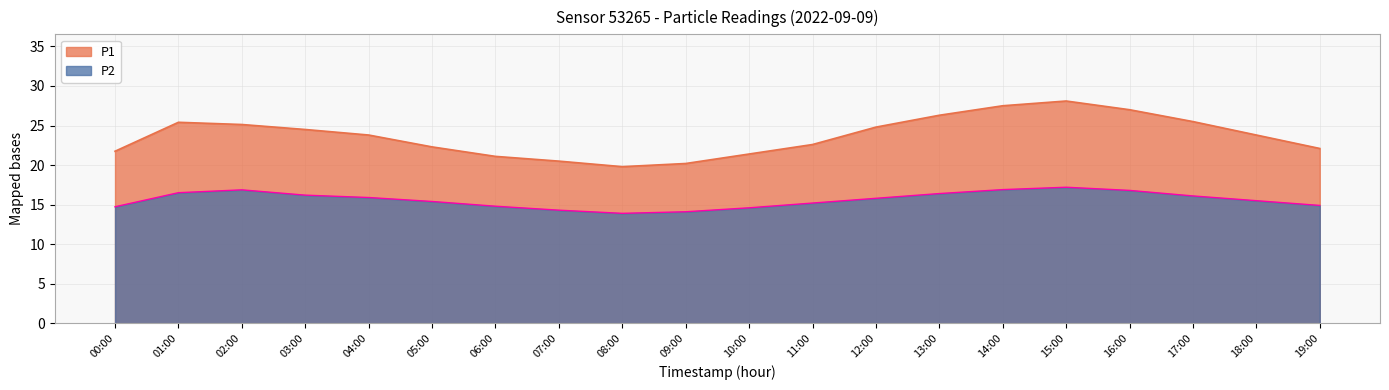

True or false: P1 and P2 intersect in this chart.

False